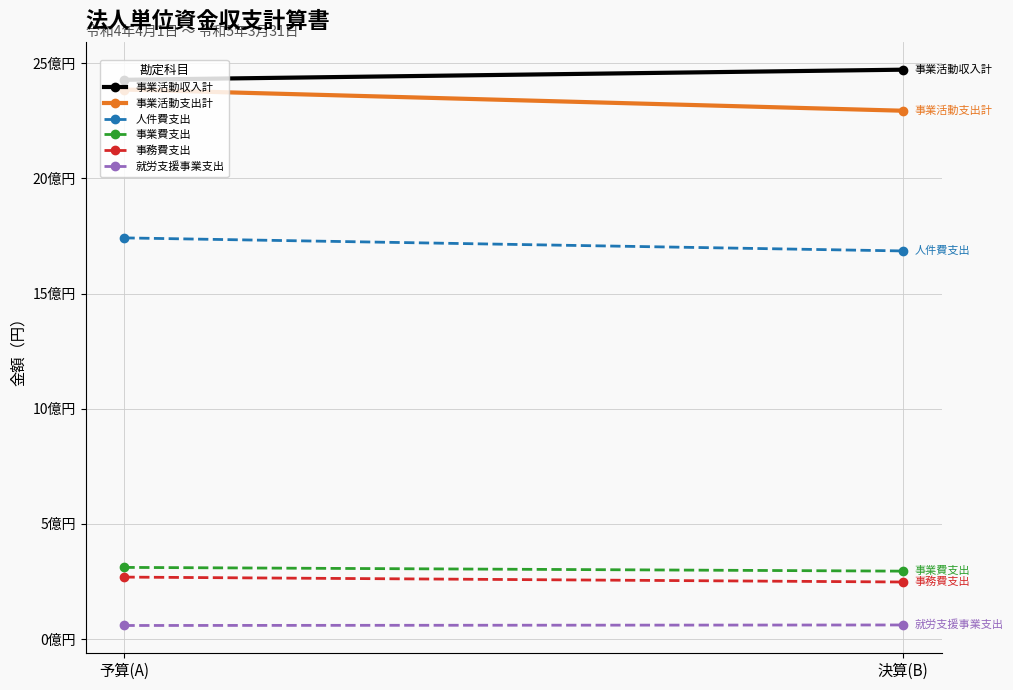

What is the maximum value for 事業費支出?

310808000